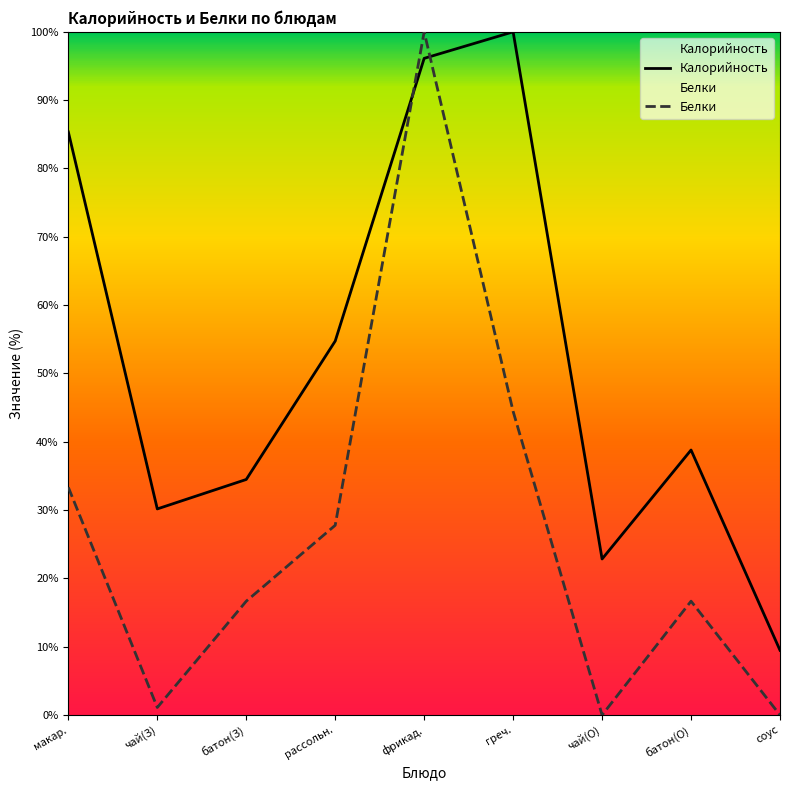

Which series has the largest range (max minus min)?

Белки